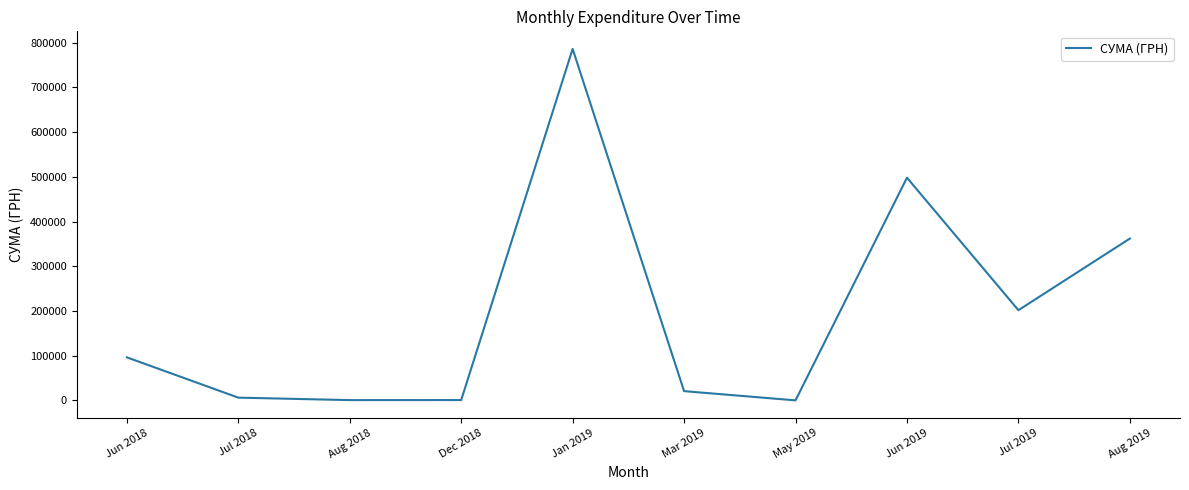

How many lines are shown in the chart?

1